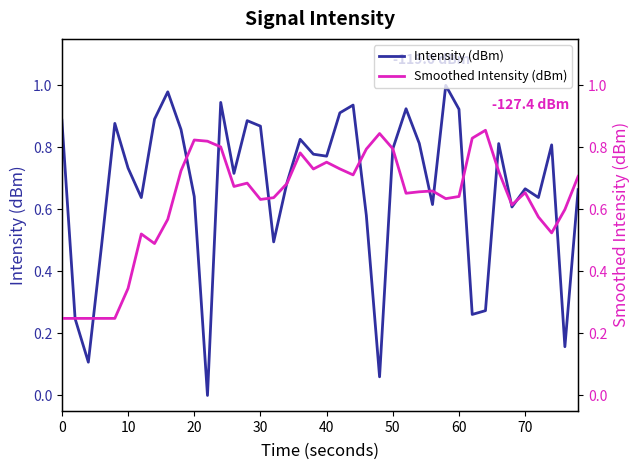

Is it true that Intensity (dBm) equals 1.1 at 50?

False